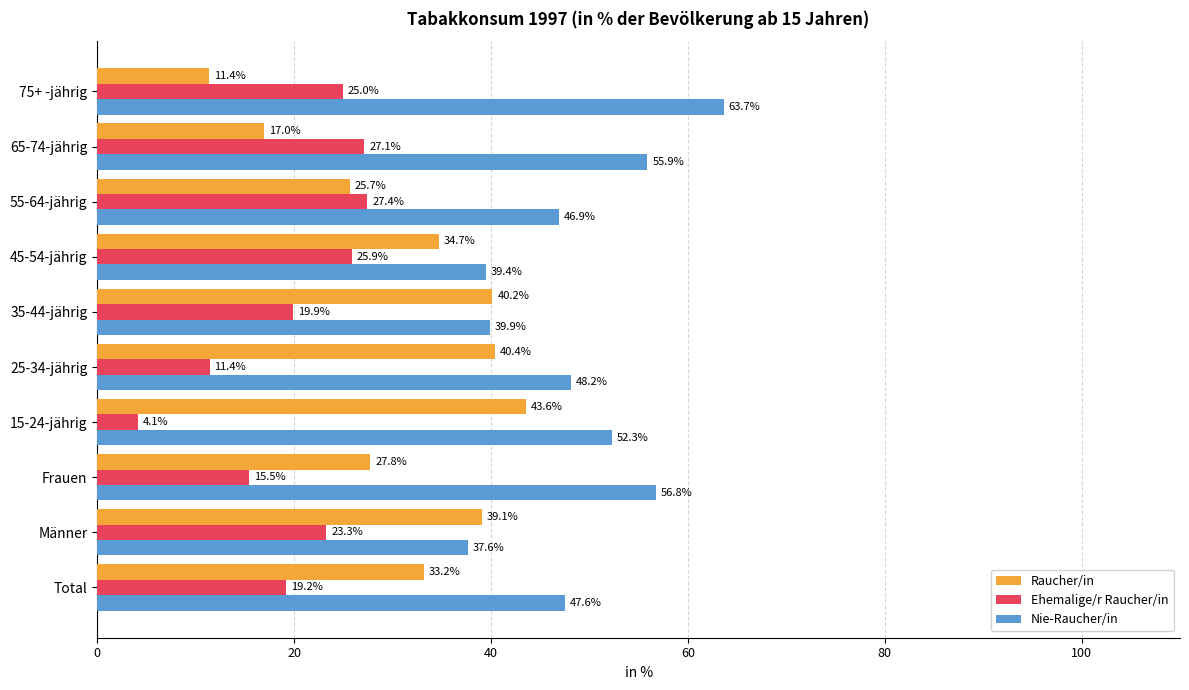

What is the difference between the maximum and minimum values in the Raucher/in series?

32.2